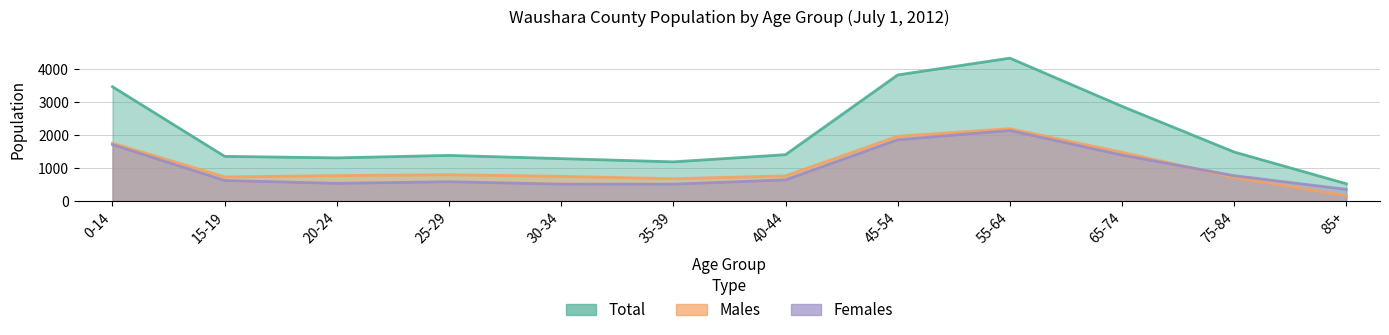

How many interior local valleys does the Males series have?

2